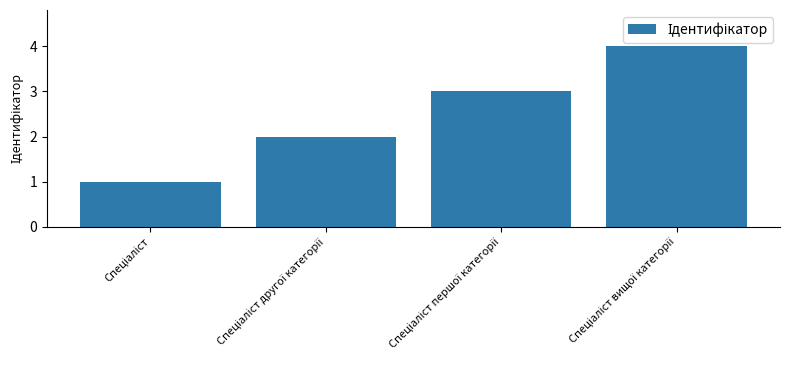

How many categories are shown in the chart?

4